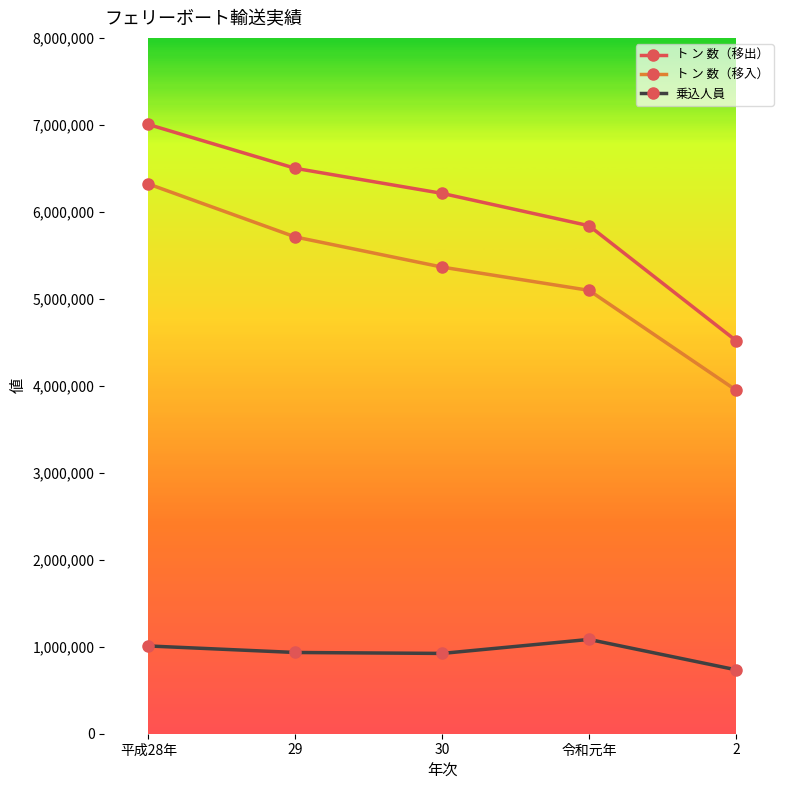

What is the label of the 5th point from the left?

2